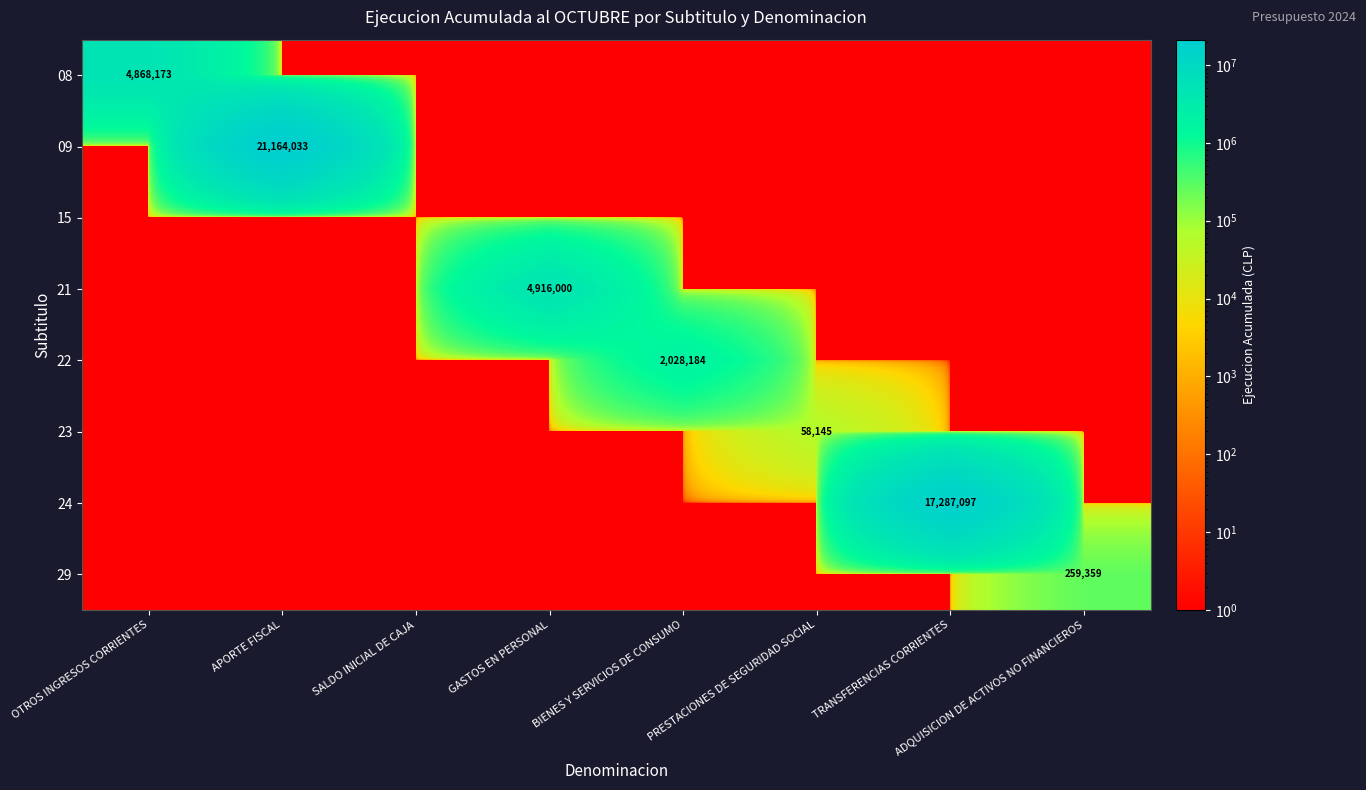

The 29 series shows 1 at GASTOS EN PERSONAL. True or false?

True